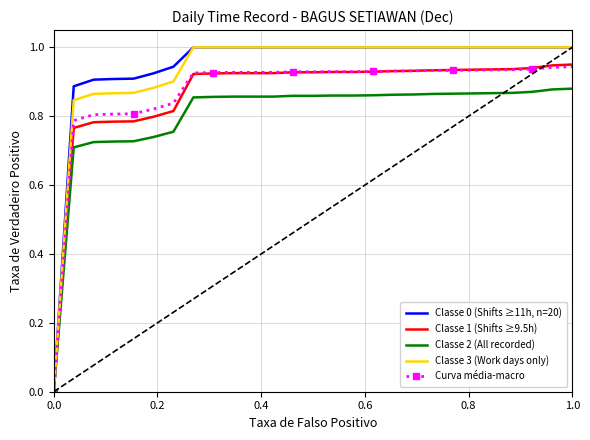

What is the greatest value displayed?

1.0